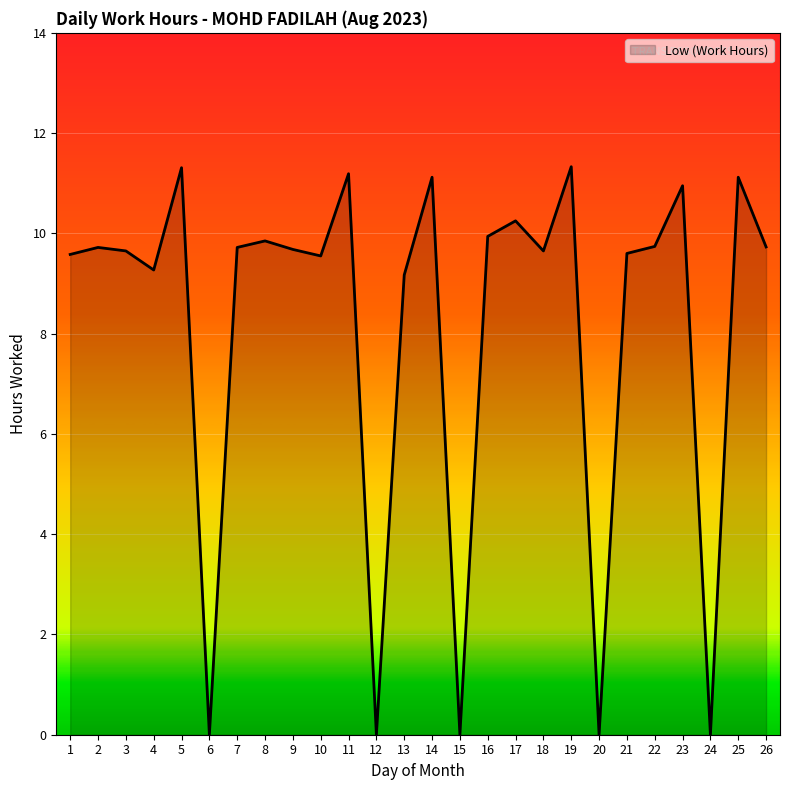

Which has a higher value, 23 or 4?

23